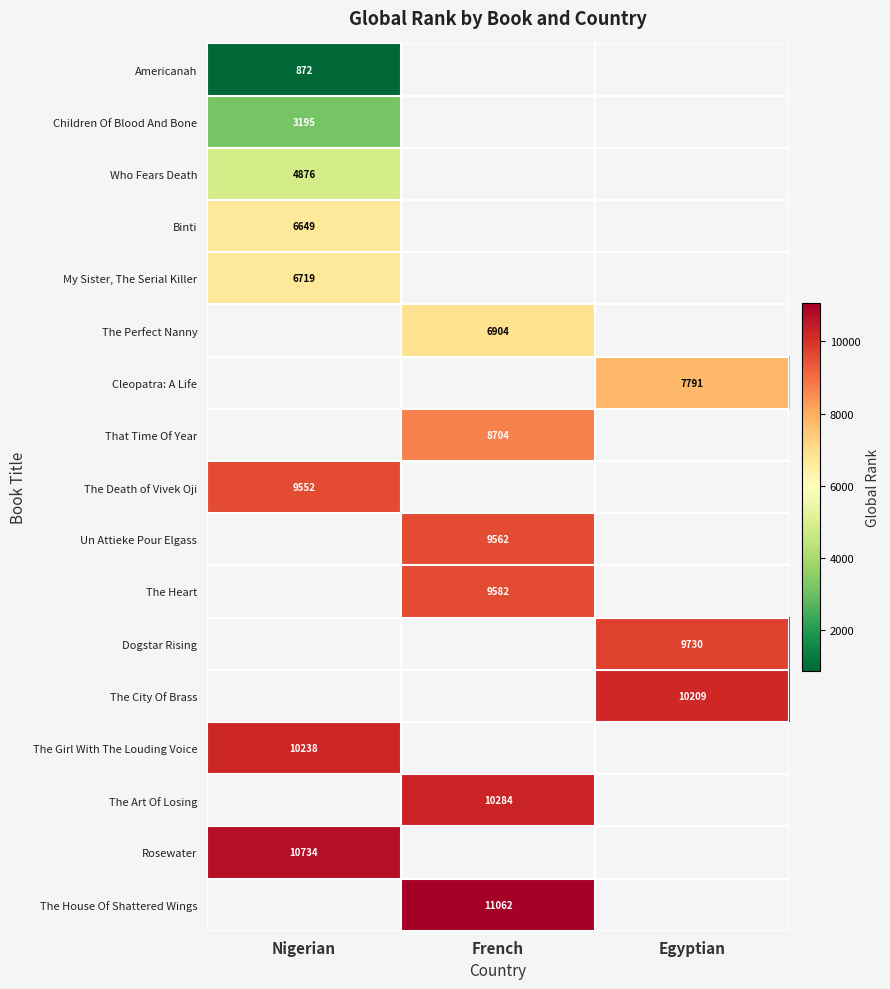

Between Egyptian and French, which is larger?

French